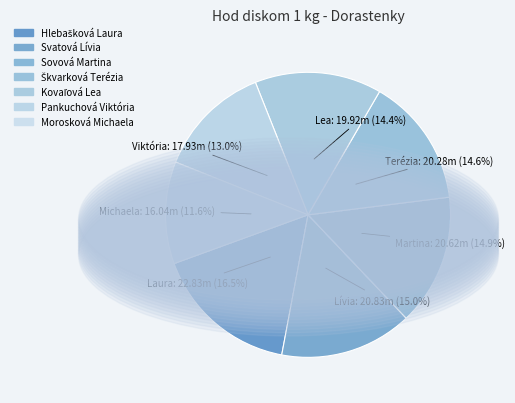

Rank the categories by value from lowest to highest.

Morosková Michaela, Pankuchová Viktória, Kovaľová Lea, Škvarková Terézia, Sovová Martina, Svatová Lívia, Hlebašková Laura